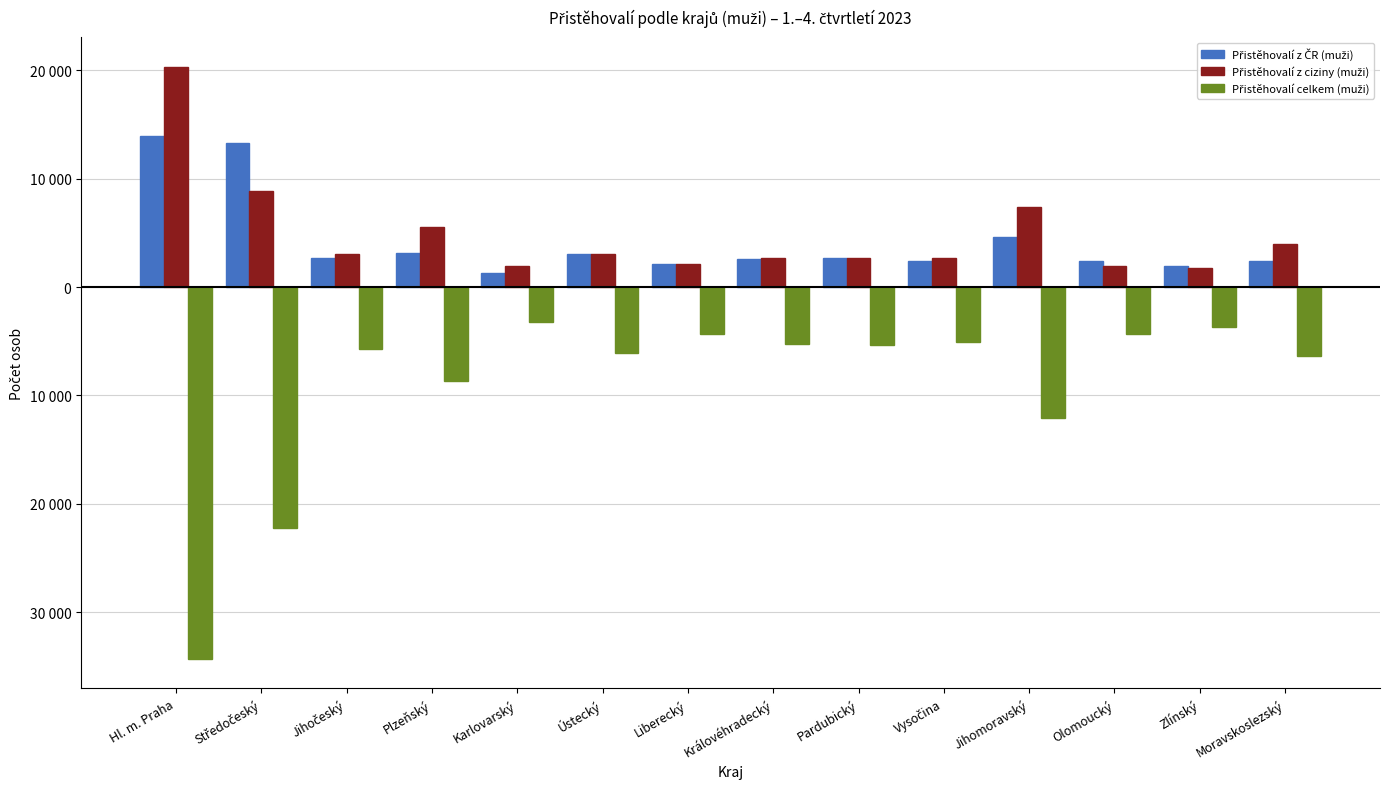

Reading right to left, what are all the values shown in this chart?

Přistěhovalí z ČR (muži): Moravskoslezský=2428	Zlínský=1909	Olomoucký=2370	Jihomoravský=4637	Vysočina=2421	Pardubický=2672	Královéhradecký=2573	Liberecký=2126	Ústecký=3070	Karlovarský=1269	Plzeňský=3147	Jihočeský=2683	Středočeský=13300	Hl. m. Praha=13968
Přistěhovalí z ciziny (muži): Moravskoslezský=3958	Zlínský=1808	Olomoucký=1959	Jihomoravský=7428	Vysočina=2668	Pardubický=2697	Královéhradecký=2678	Liberecký=2178	Ústecký=3050	Karlovarský=1946	Plzeňský=5507	Jihočeský=3025	Středočeský=8896	Hl. m. Praha=20326
Přistěhovalí celkem (muži): Moravskoslezský=-6386	Zlínský=-3717	Olomoucký=-4329	Jihomoravský=-12065	Vysočina=-5089	Pardubický=-5369	Královéhradecký=-5251	Liberecký=-4304	Ústecký=-6120	Karlovarský=-3215	Plzeňský=-8654	Jihočeský=-5708	Středočeský=-22196	Hl. m. Praha=-34294